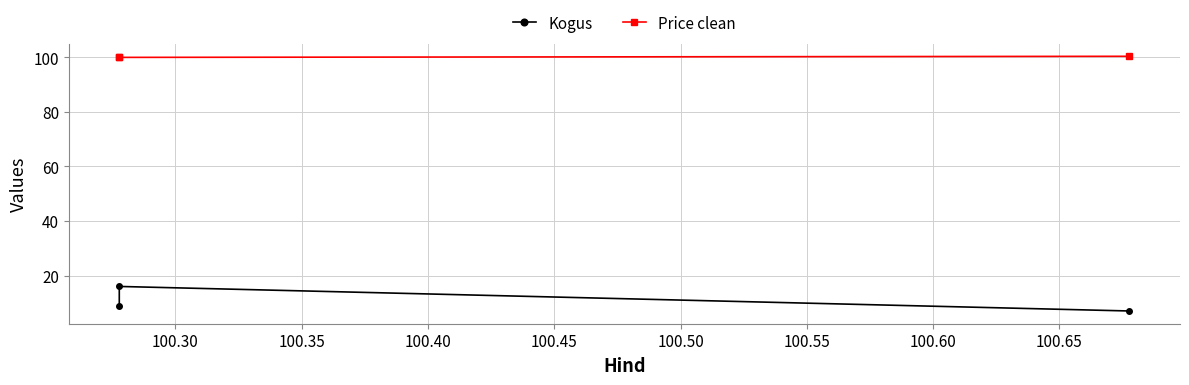

What is the difference between the maximum and minimum values in the Kogus series?

9.0